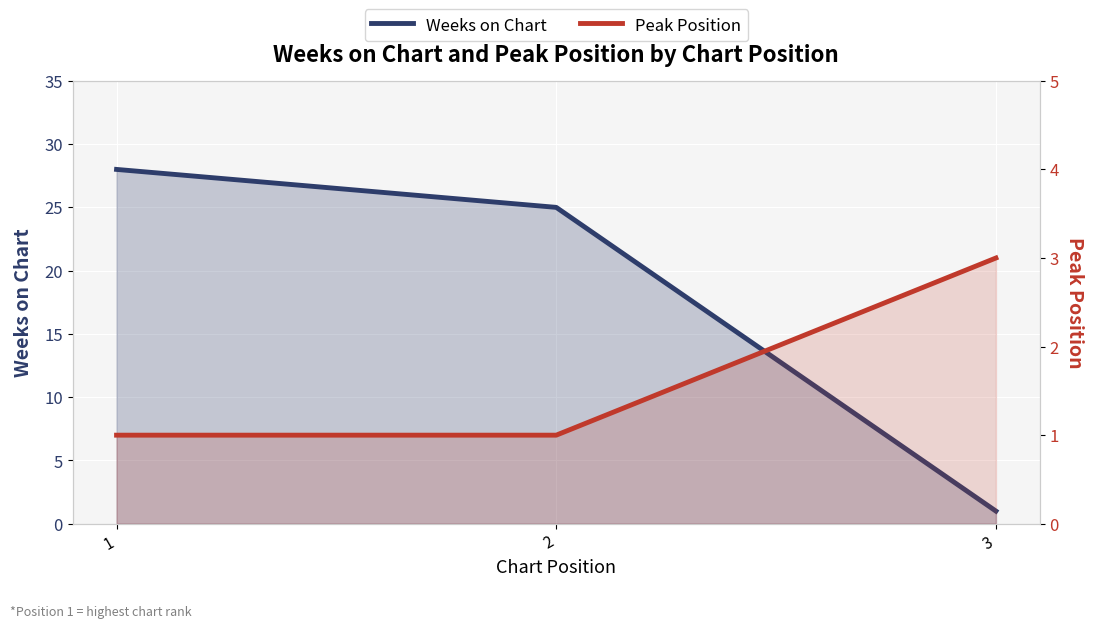

What is the average value of the Peak Position series?

2